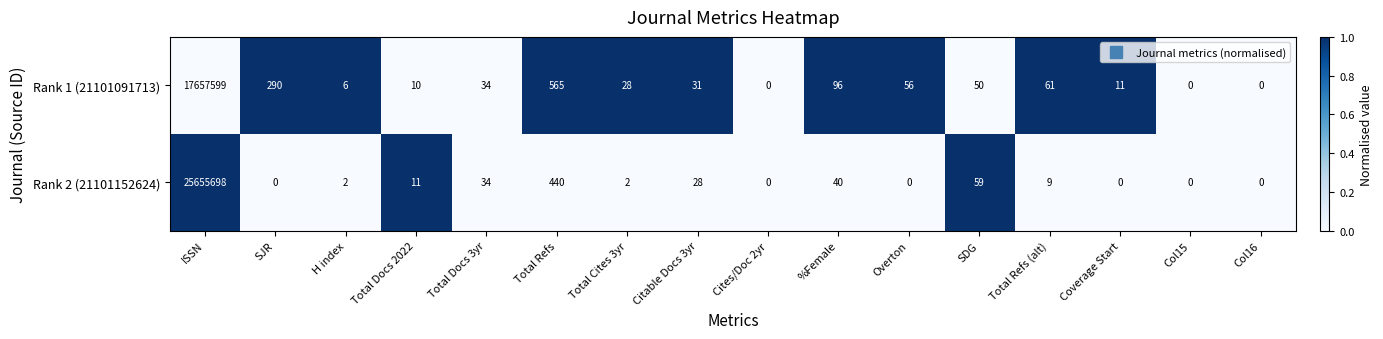

At which category is the sum across all series the highest?

ISSN